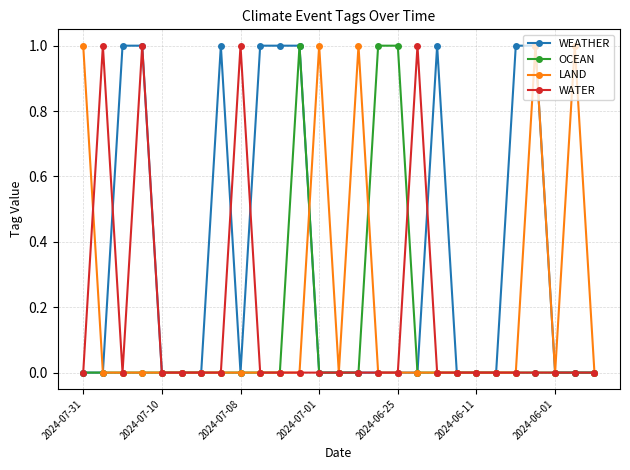

Rank the series by their average value, from lowest to highest.

OCEAN, WATER, LAND, WEATHER